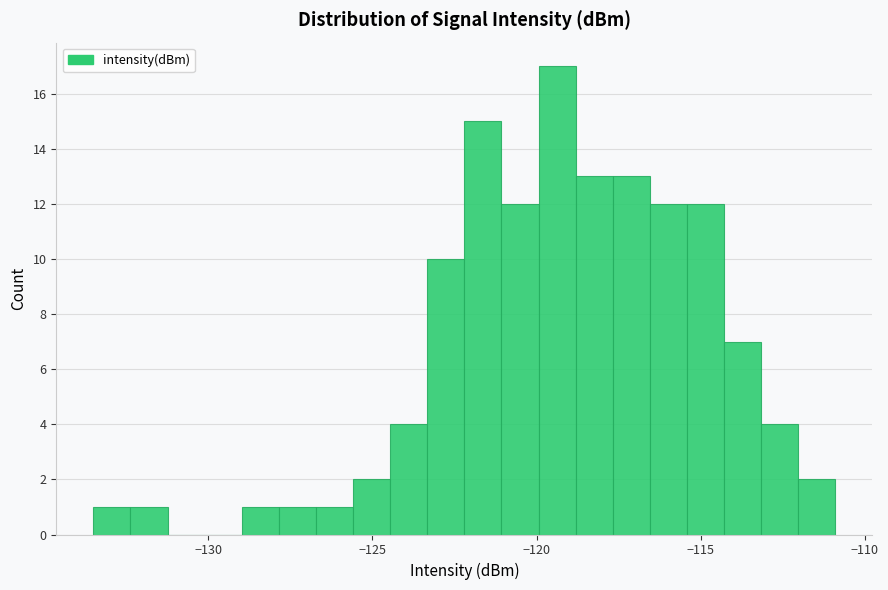

Read against the x-axis, roughly where is the centre of the tallest bar?

-119.5